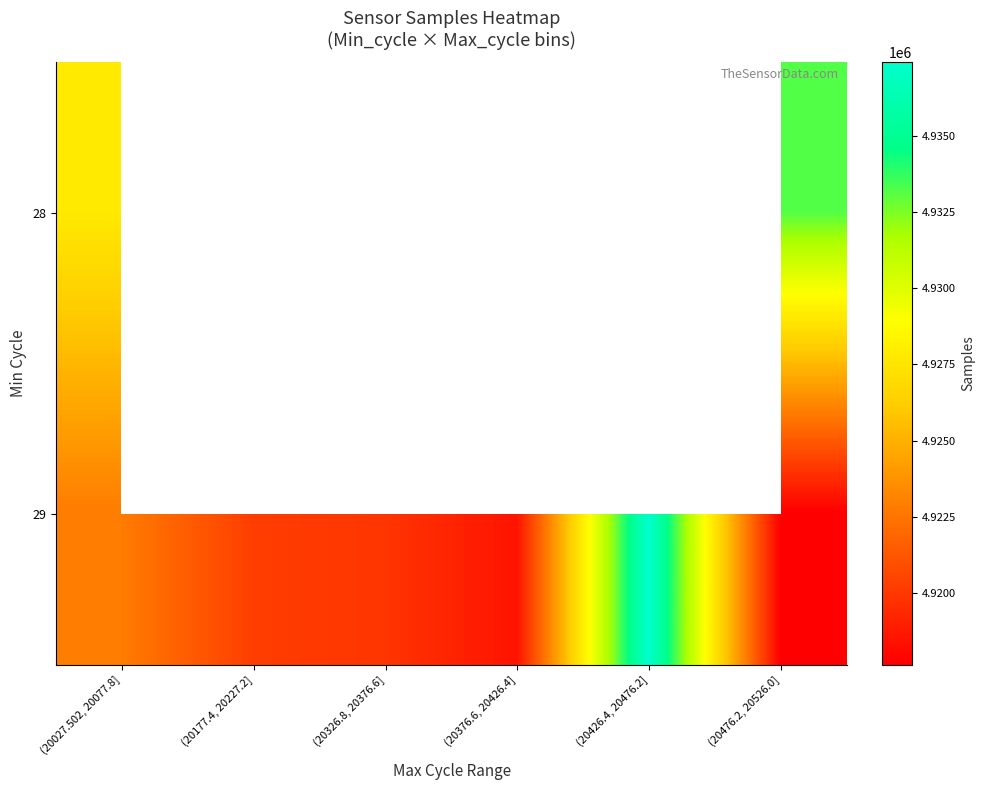

Which category has the lowest value across all series?

(20476.2, 20526.0]